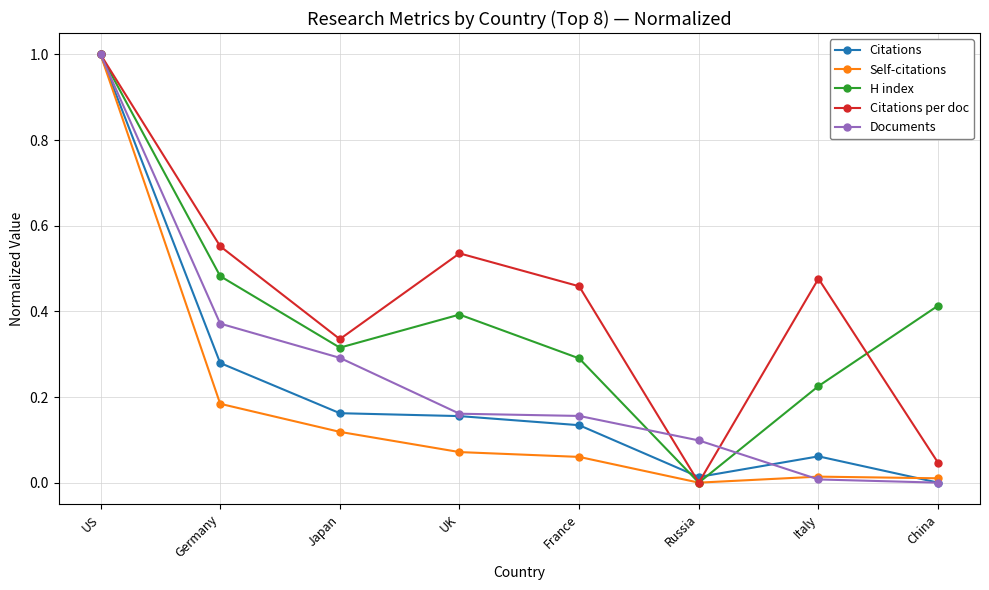

At which category is the sum across all series the highest?

US